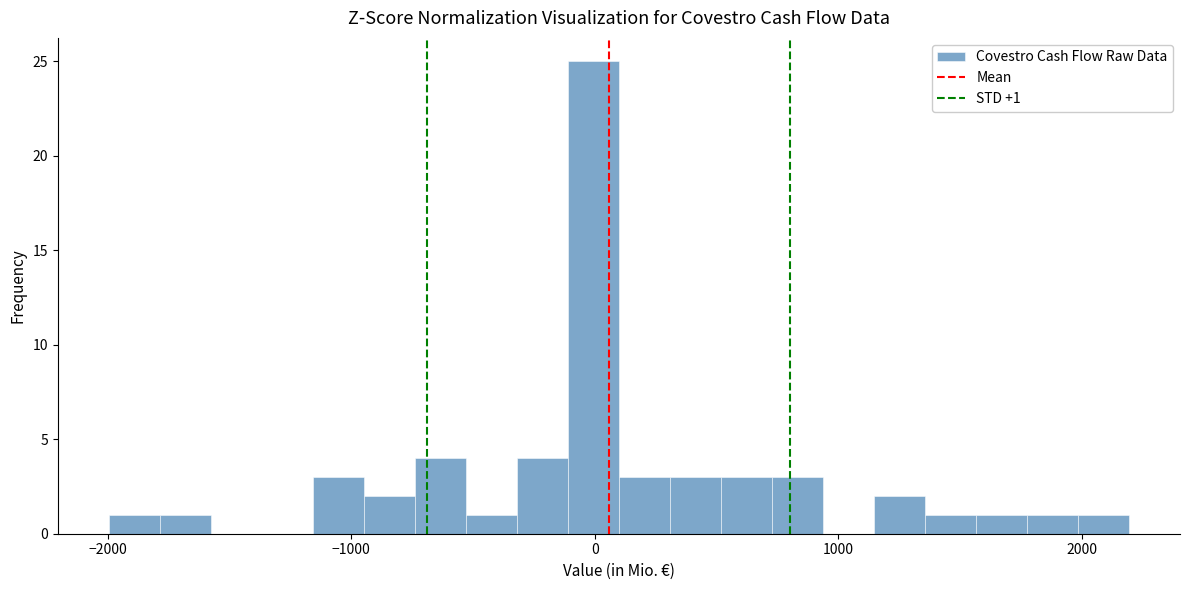

Around what value on the x-axis is the tallest bar? Give the approximate position of its centre, as read against the axis.

0